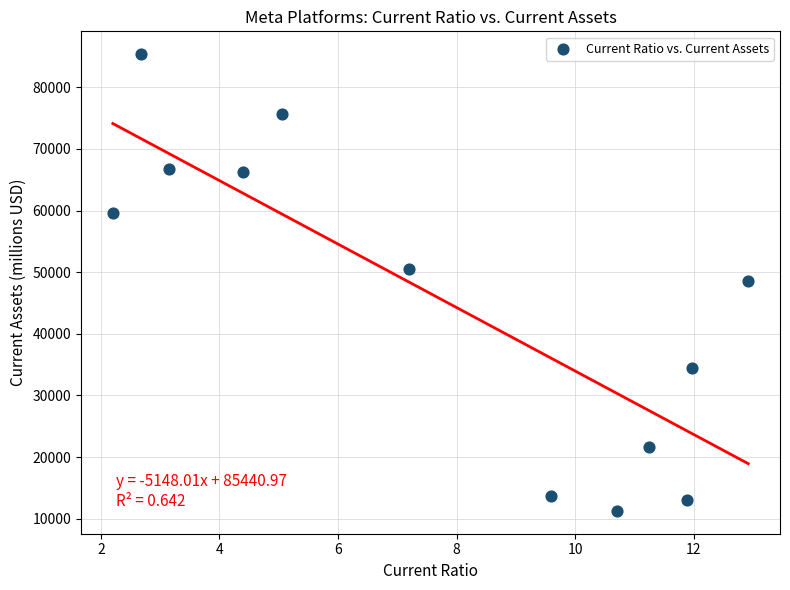

What is the average Y value?

45548